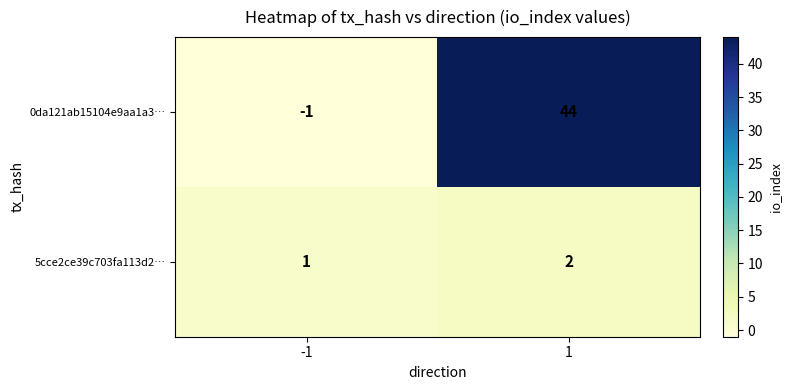

What is the greatest value displayed?

44